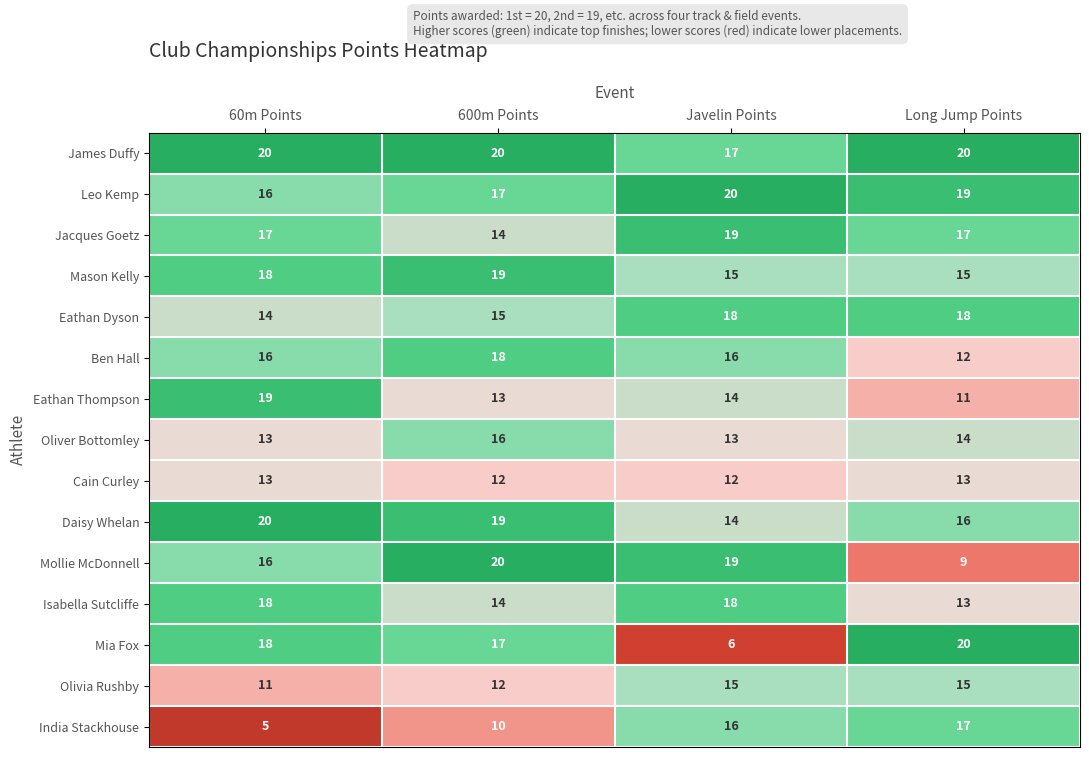

Which series has the largest total across all categories?

James Duffy